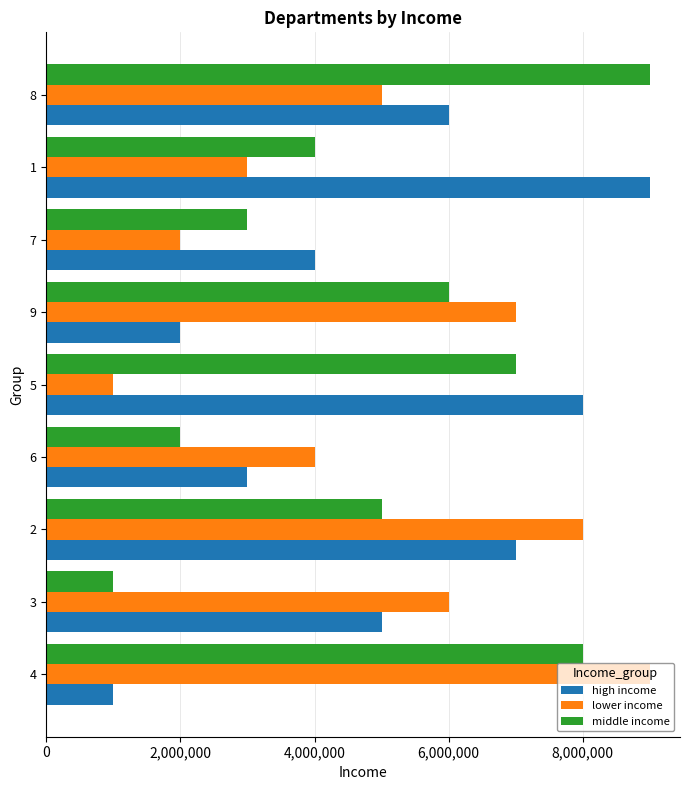

List the labels in order of lower income value, largest first.

4, 2, 9, 3, 8, 6, 1, 7, 5